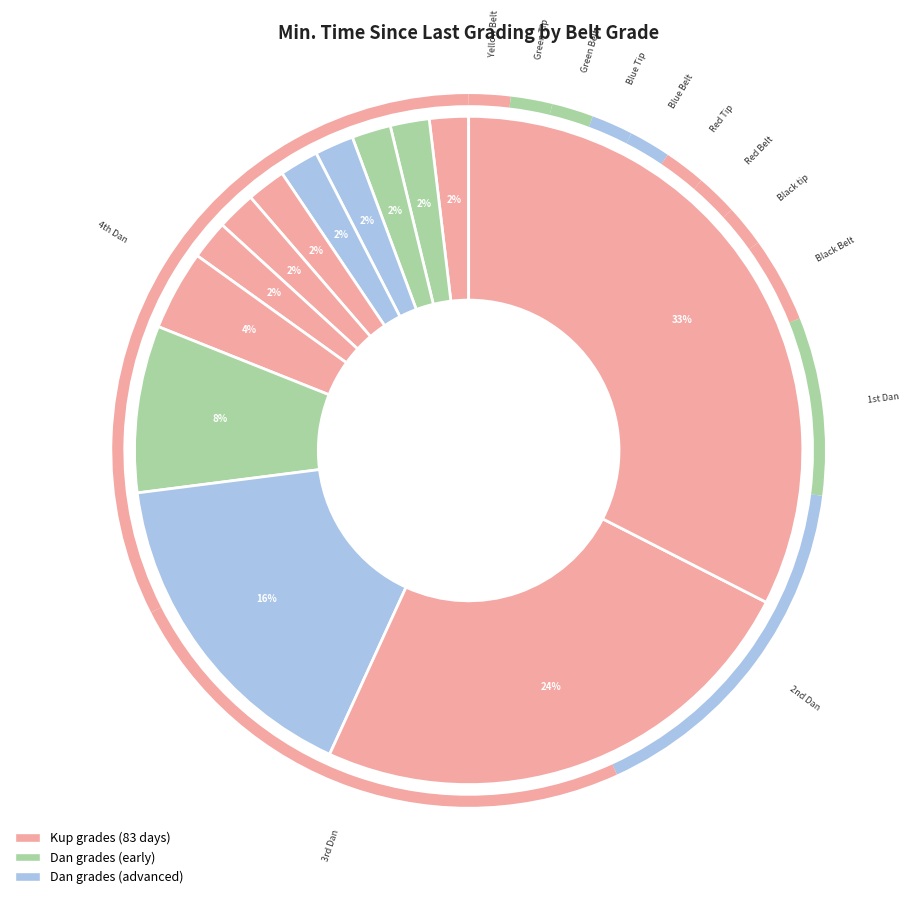

How many segments does this pie chart have?

13